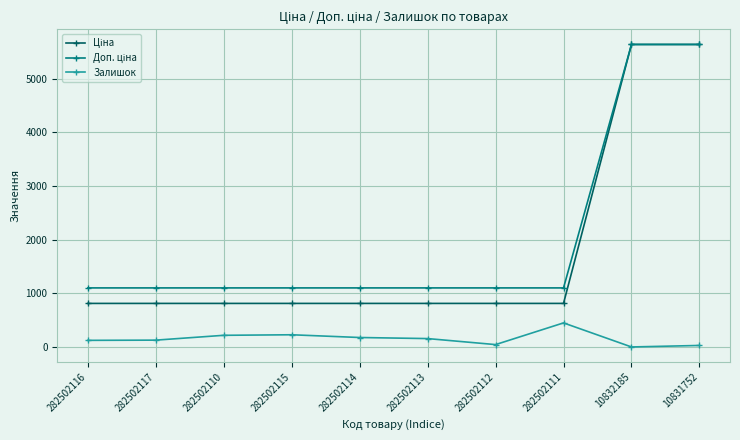

The Залишок series shows 450.0 at 282502111. True or false?

True